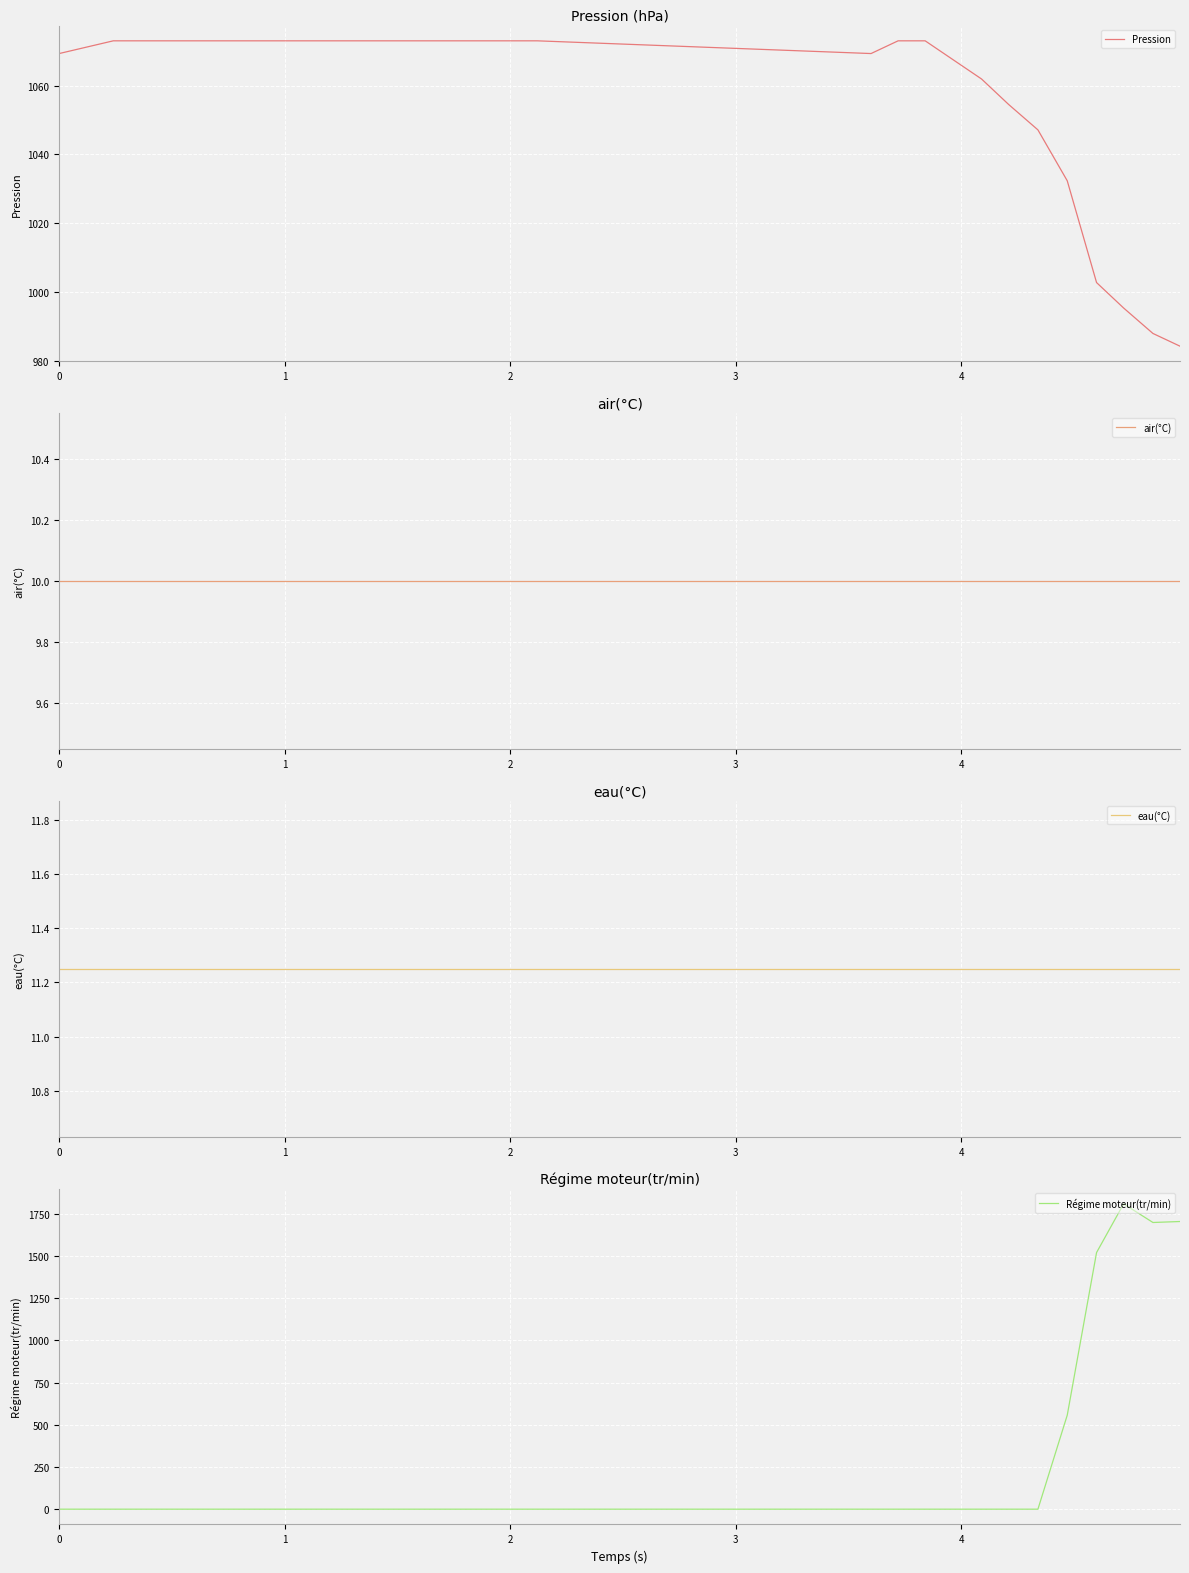

What is the value of the Pression point at the 2nd from the left?

1073.0